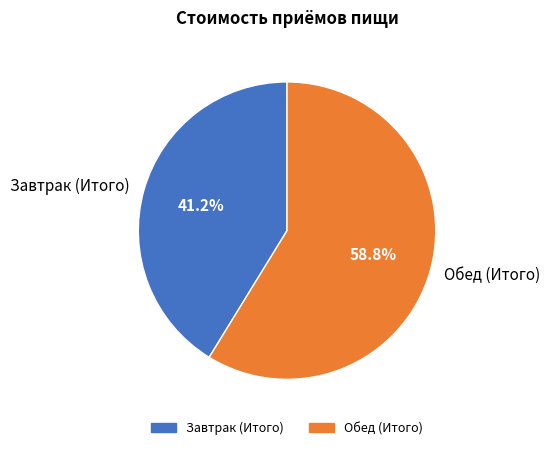

What portion of the pie excludes Завтрак (Итого)?

58.8%